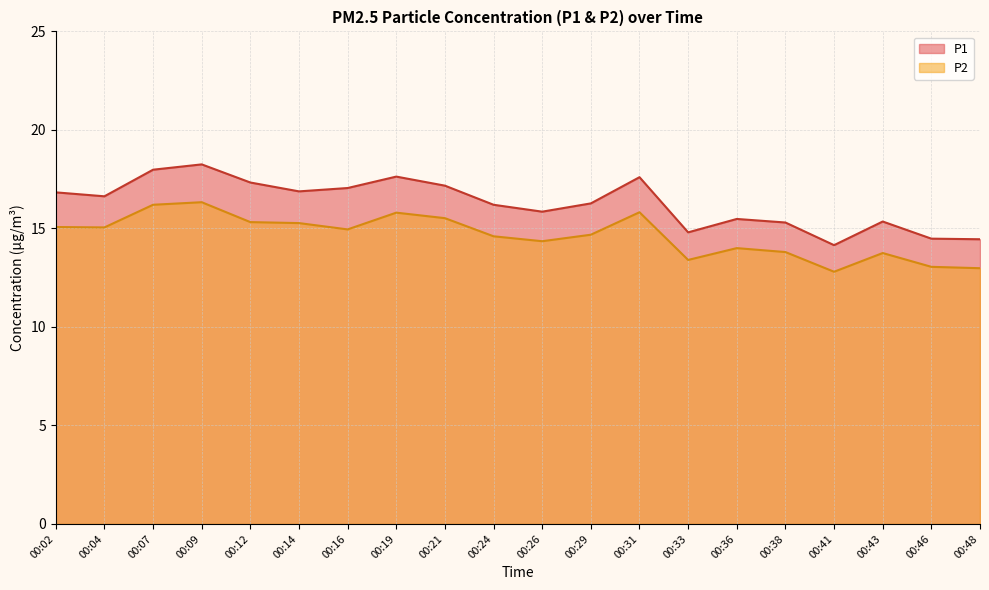

True or false: P2 and P1 cross at least once.

False